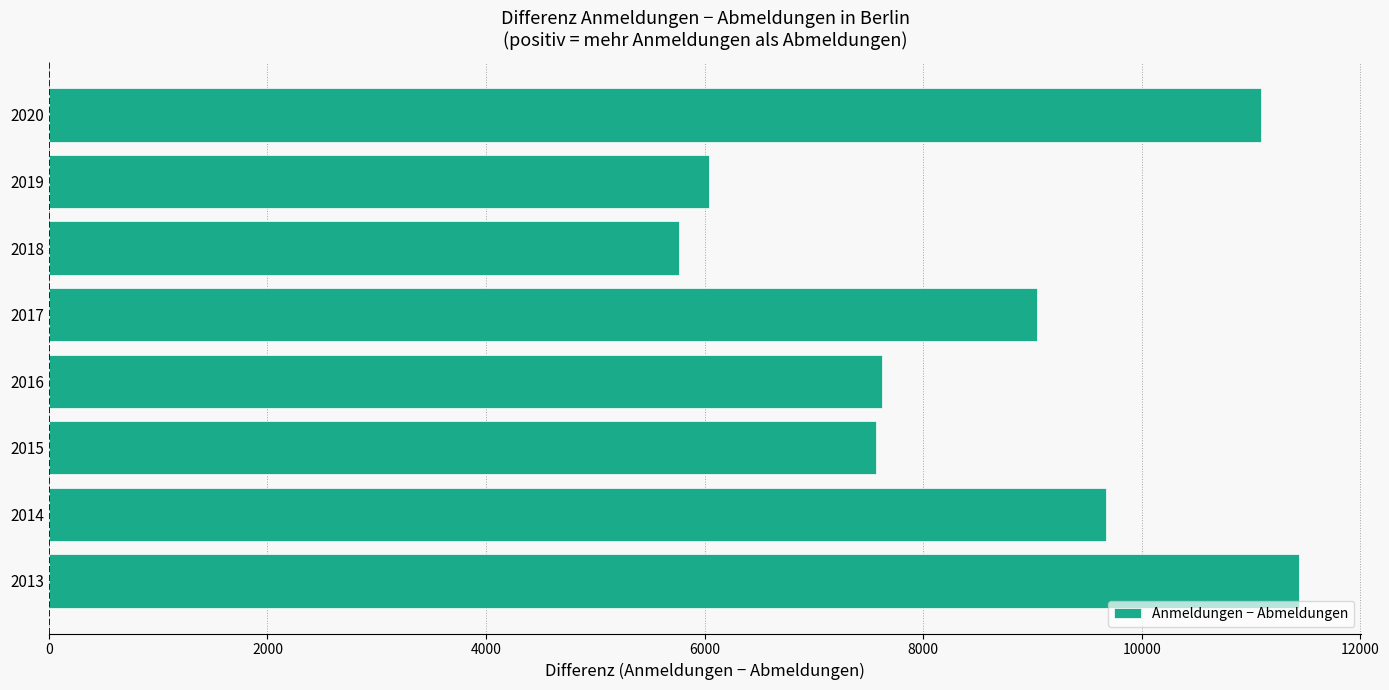

Which has a higher value, 2014 or 2013?

2013